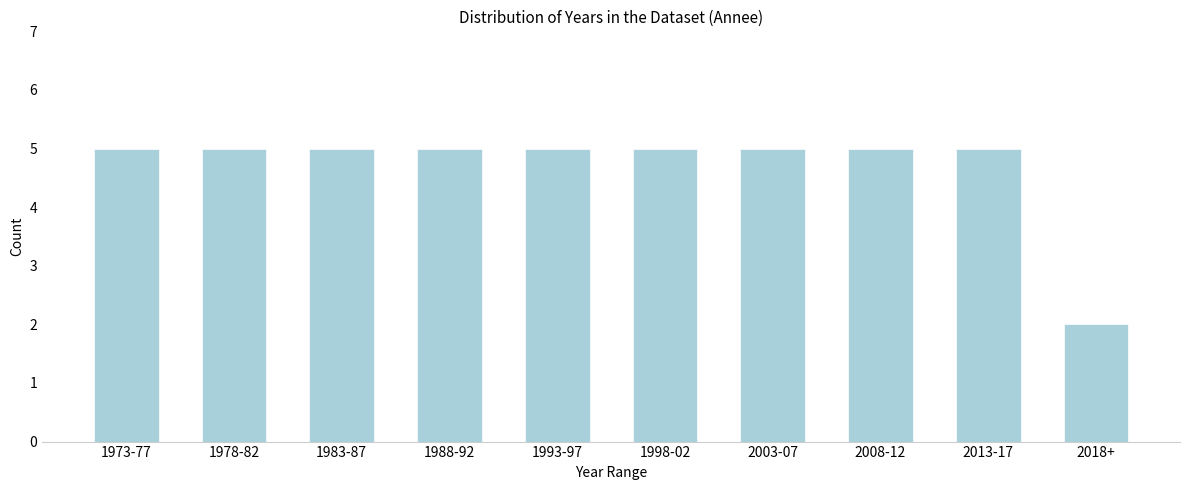

Reading left to right, transcribe all the data shown in this chart.

5	5	5	5	5	5	5	5	5	2